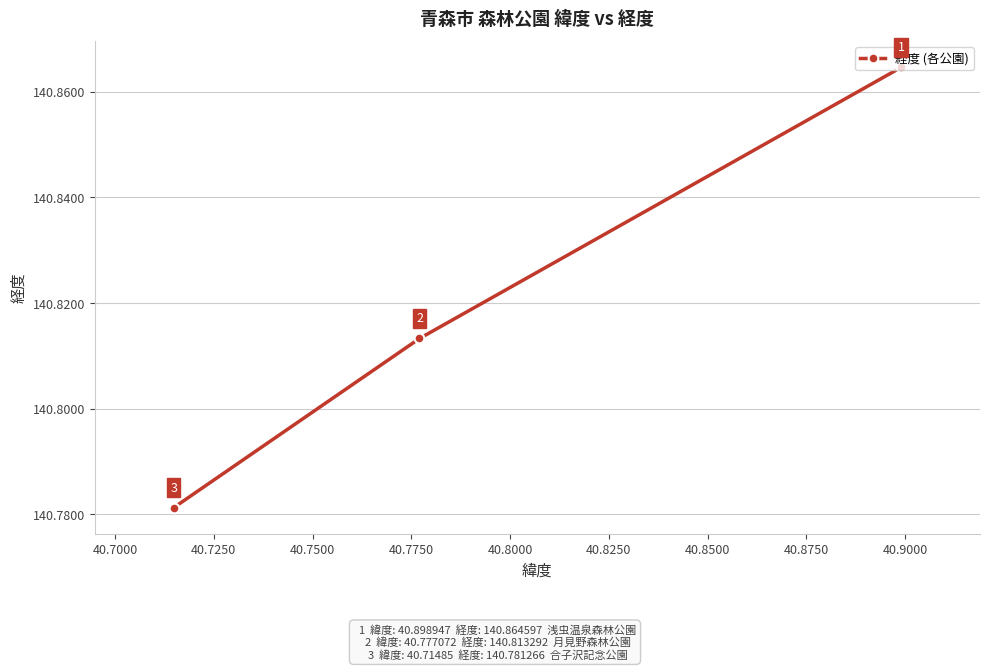

What is the average value?

140.8